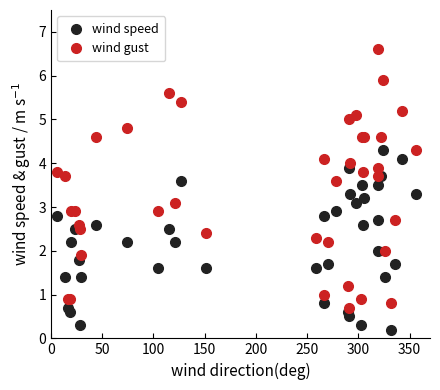

Which series reaches the minimum Y coordinate?

wind speed